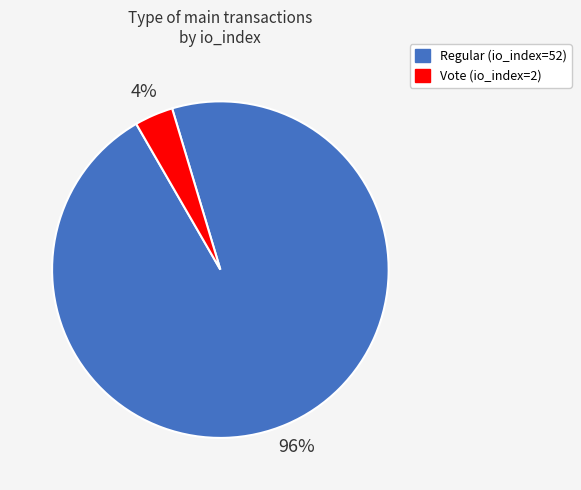

To the nearest percent, what percentage of the pie is Regular?

96%